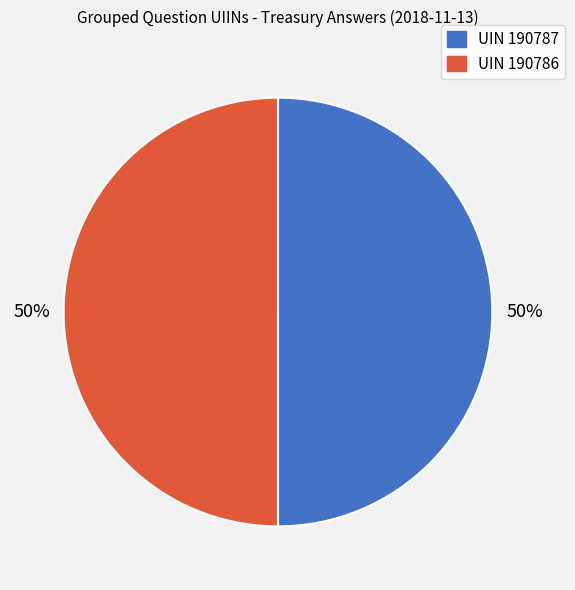

True or false: UIN 190787 accounts for 42% of the total.

False